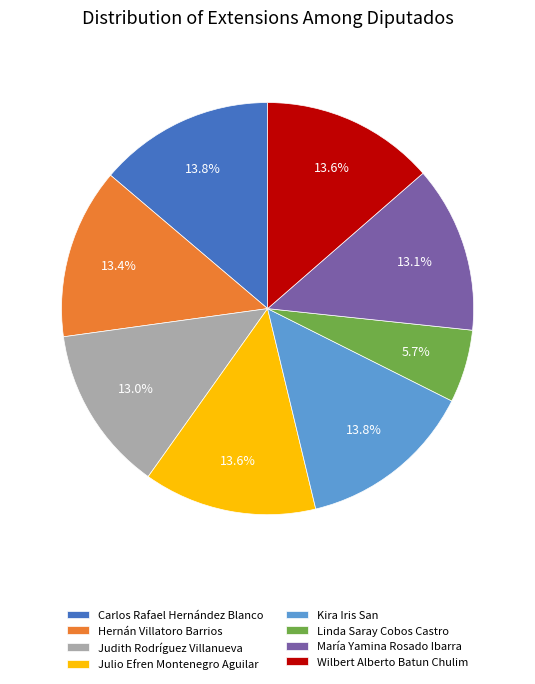

How many segments does this pie chart have?

8